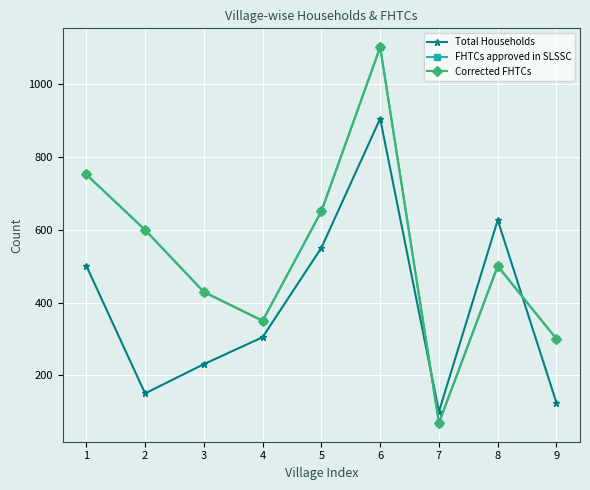

How many times do Total Households and Corrected FHTCs cross each other?

2